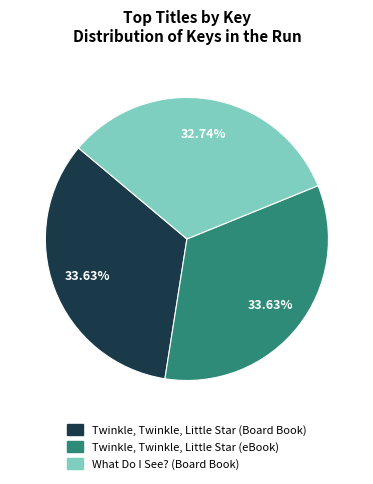

Count the number of slices in the pie.

3